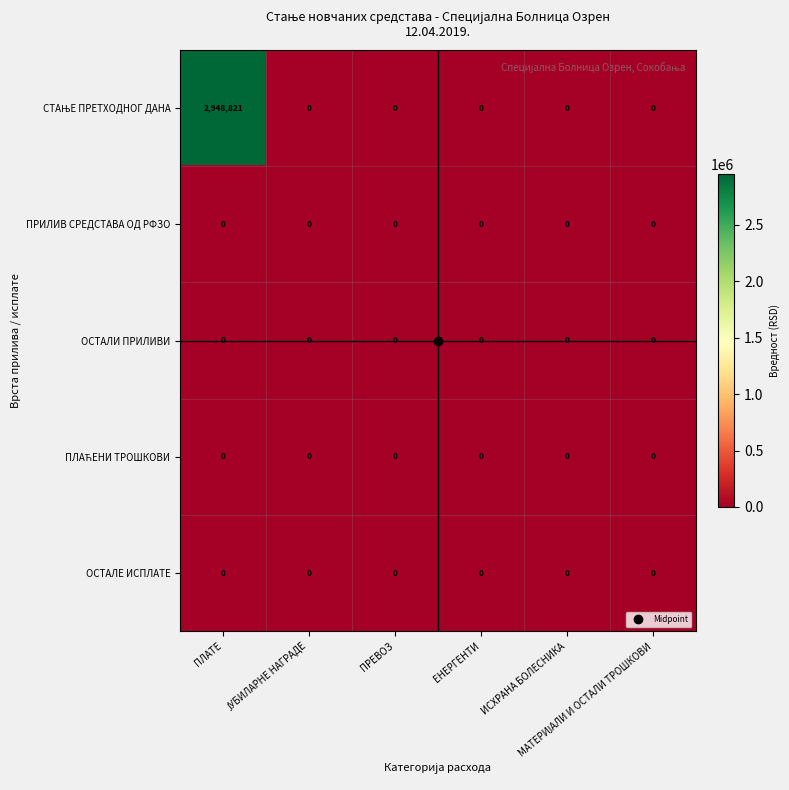

What is the maximum value shown in the chart?

2948821